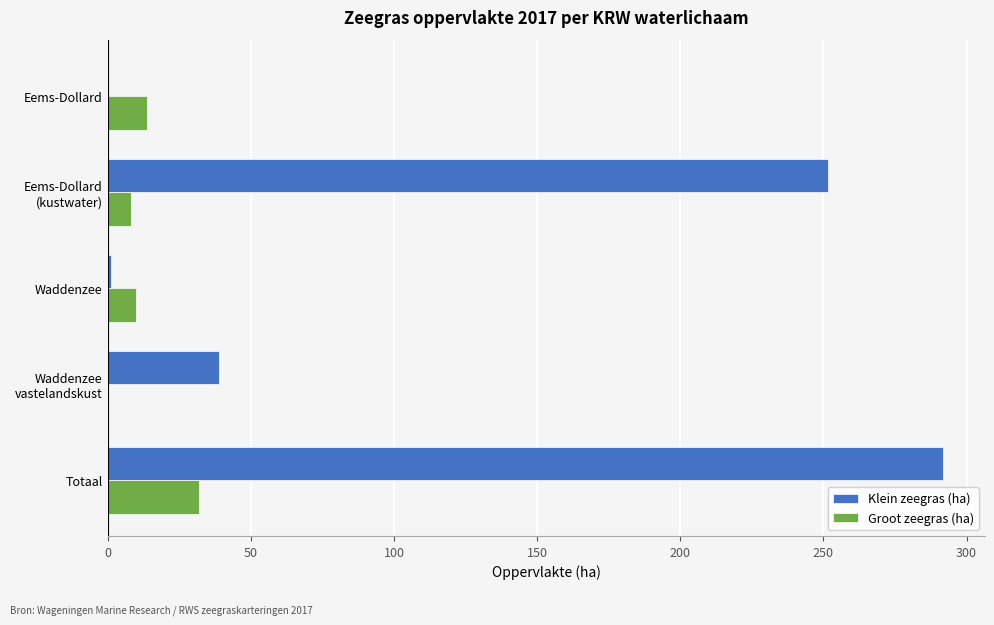

At which category is the sum across all series the highest?

Totaal